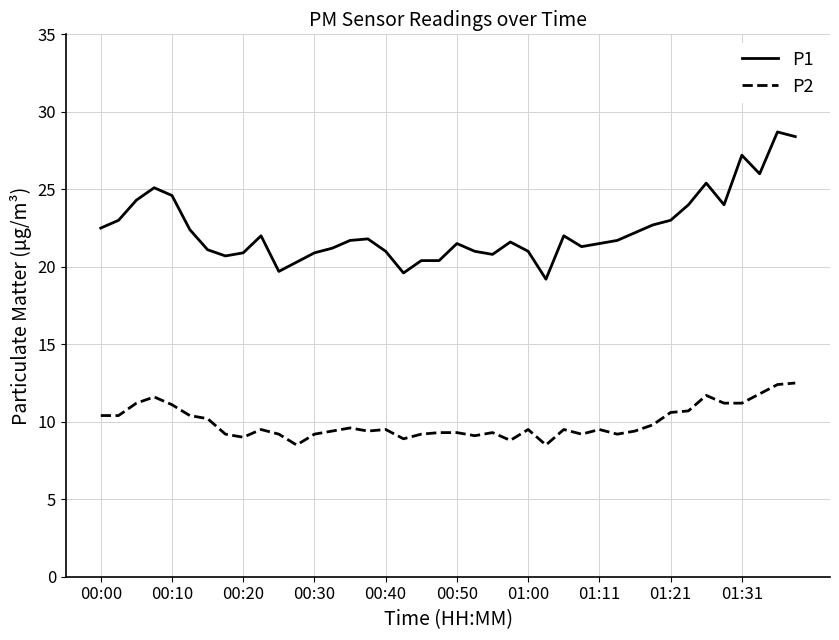

What is the maximum value shown in the chart?

28.7